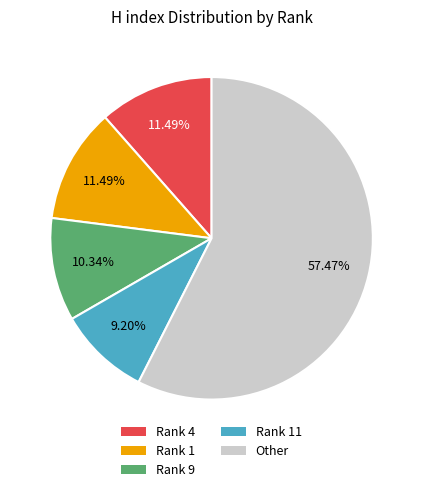

Between Rank 1 and Rank 9, which is larger?

Rank 1